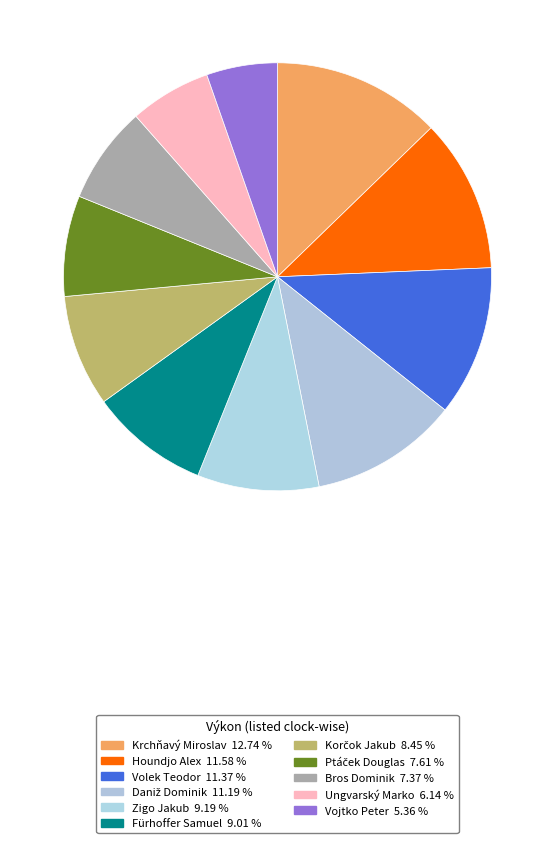

Rank the categories by value from lowest to highest.

Vojtko Peter, Ungvarský Marko, Bros Dominik, Ptáček Douglas, Korčok Jakub, Fürhoffer Samuel, Zigo Jakub, Daniž Dominik, Volek Teodor, Houndjo Alex, Krchňavý Miroslav